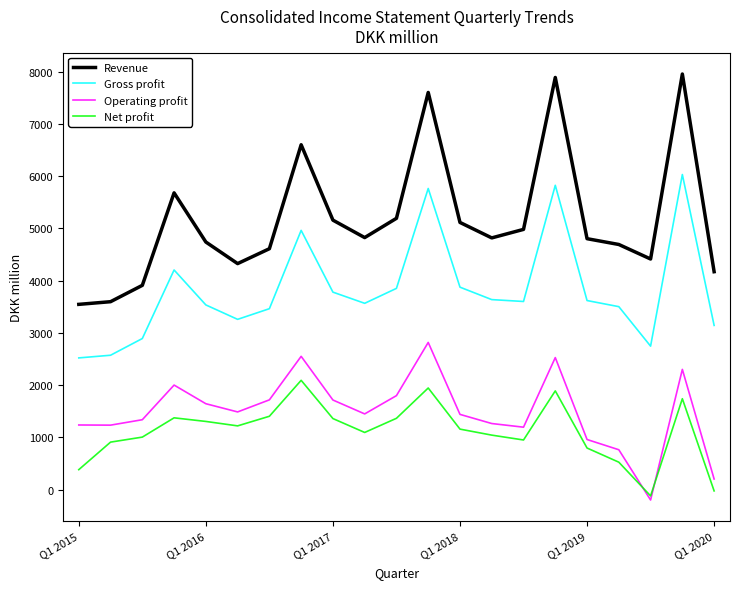

True or false: Operating profit and Revenue cross at least once.

False